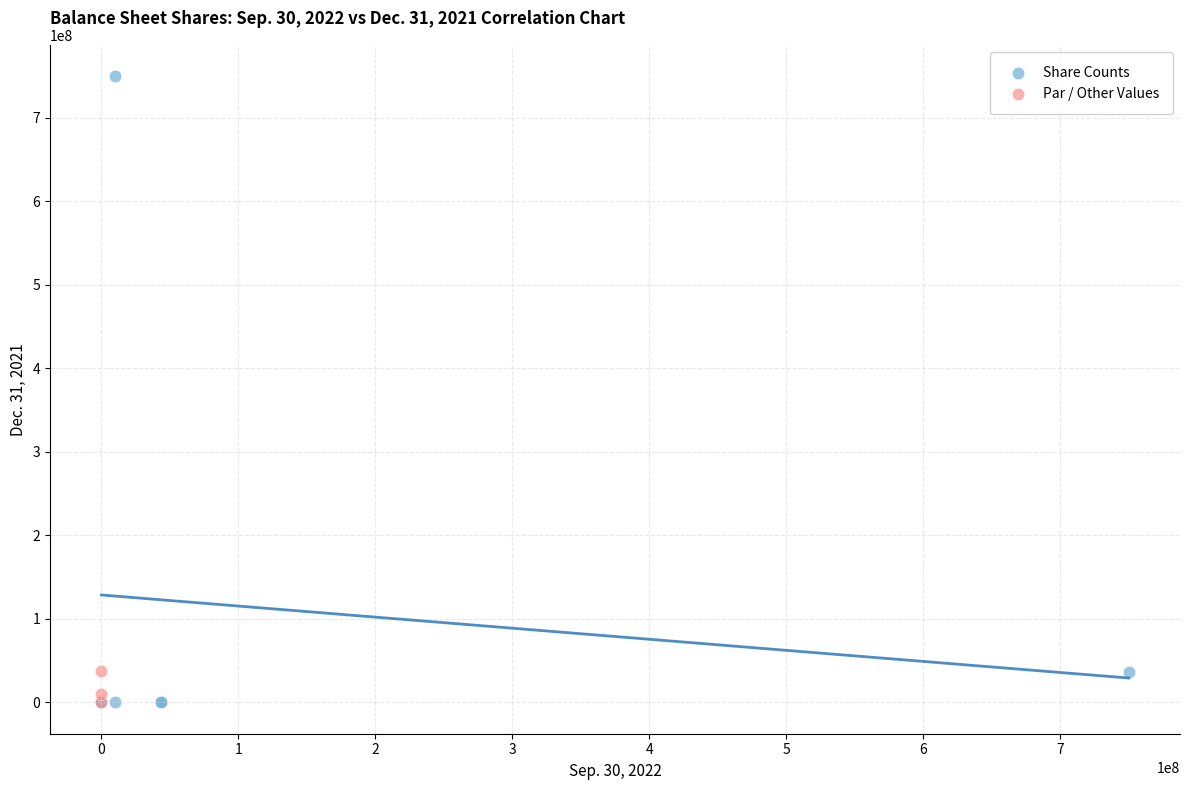

Which series contains the highest Y value?

Share Counts